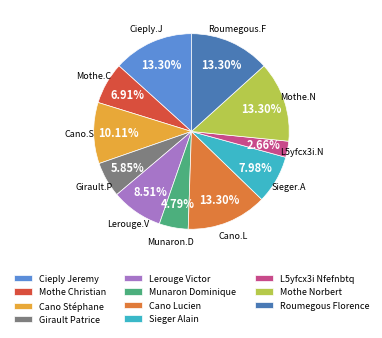

Is there any slice that represents more than half of the pie?

No